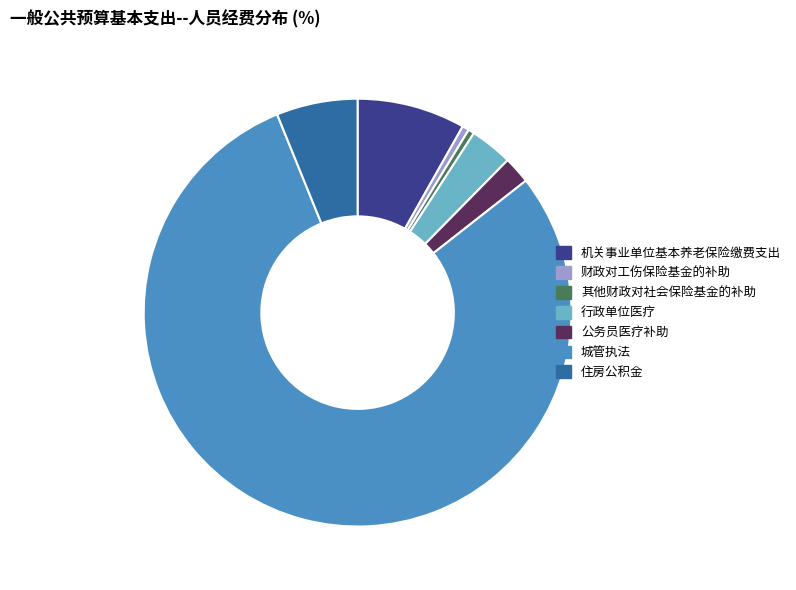

Which category accounts for the majority?

城管执法